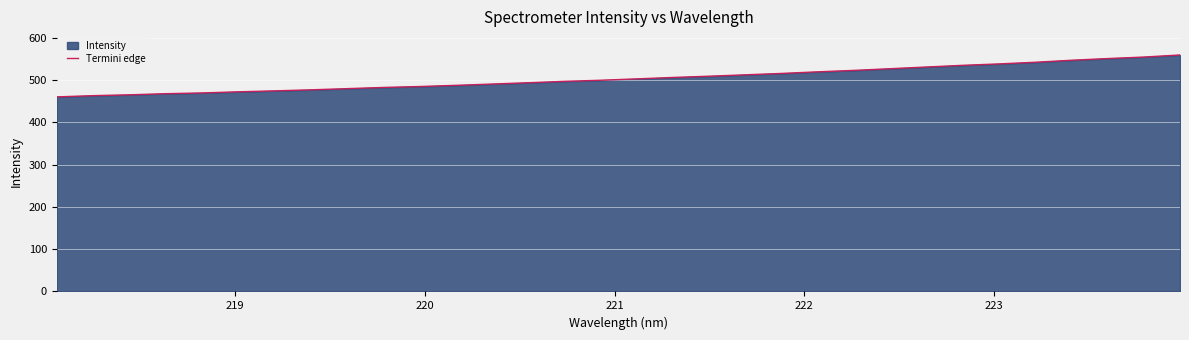

What is the difference between the maximum and minimum values?

99.2